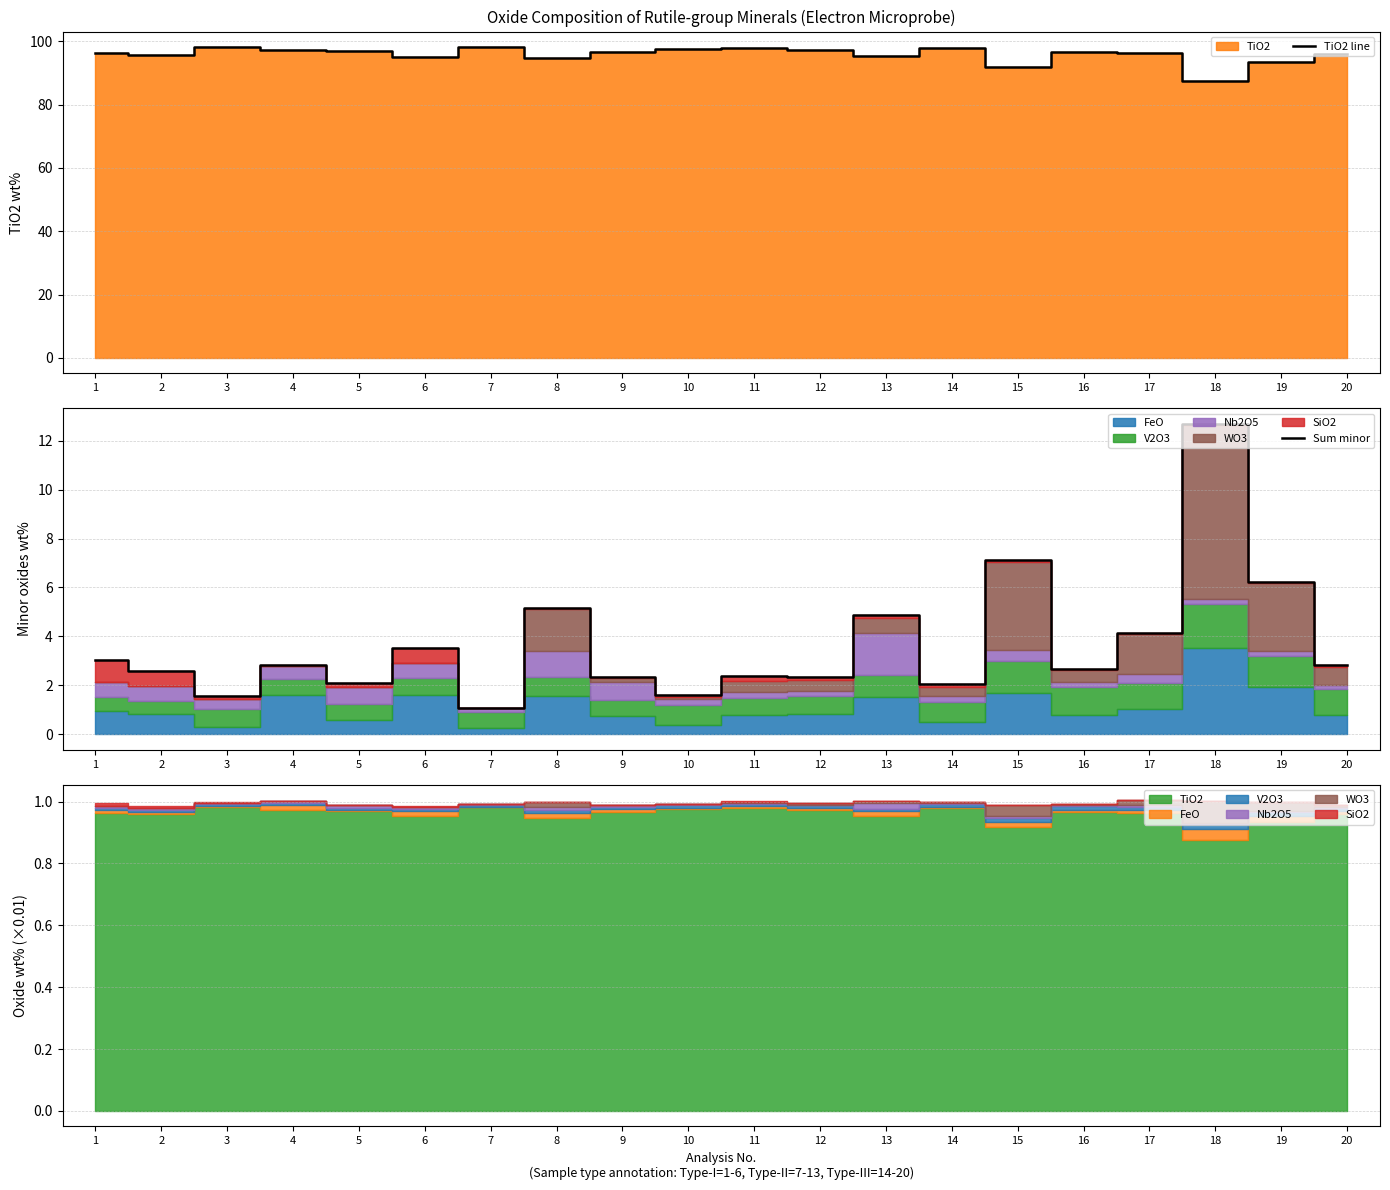

How many data points in Sum minor are less than 2?

3